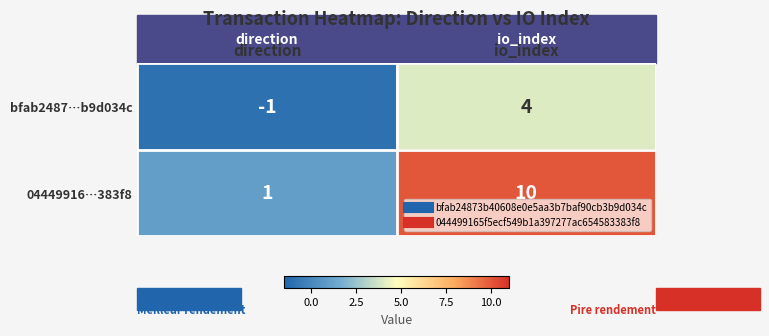

Rank the series at direction from lowest to highest value.

bfab2487…b9d034c, 04449916…383f8